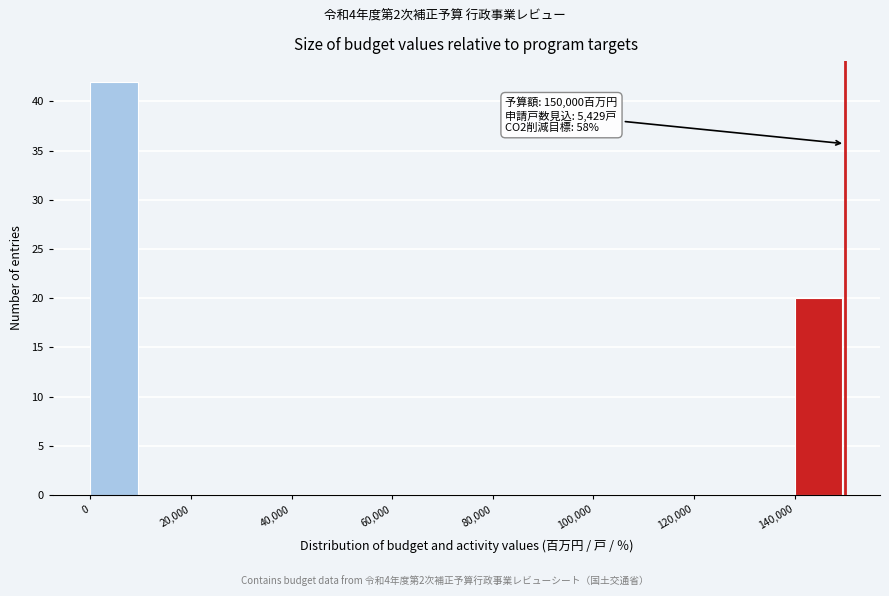

Which range on the x-axis has the tallest bar?

0 to 10000